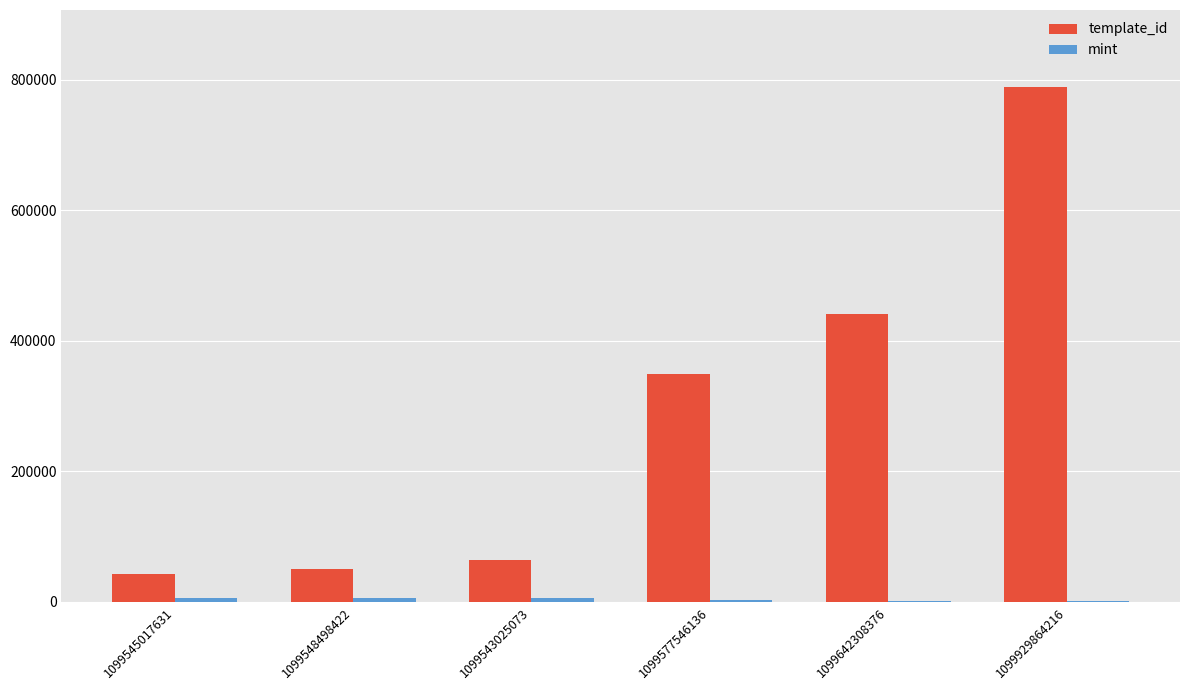

Which series has the largest range (max minus min)?

template_id